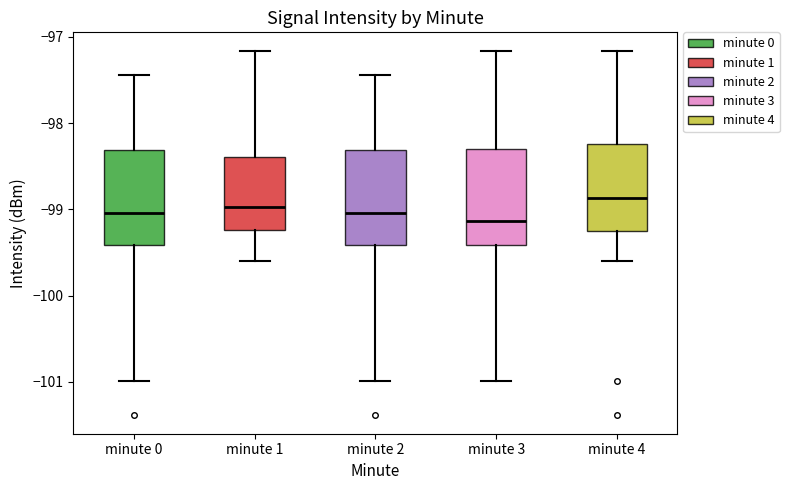

Where does the lower whisker of the box for minute 4 end on the y-axis? The values are not printed on the chart, so give them approximately, as read against the axis.

-99.6